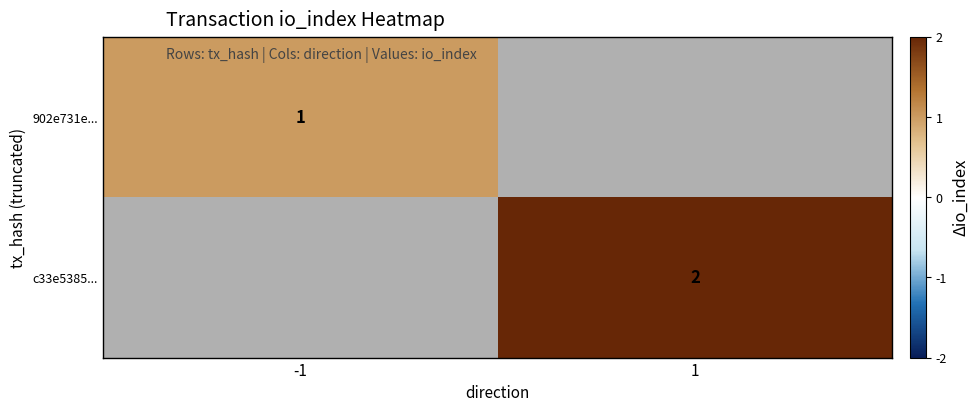

Is the value of 902e731e... at -1 greater than the value of c33e5385... at 1?

No